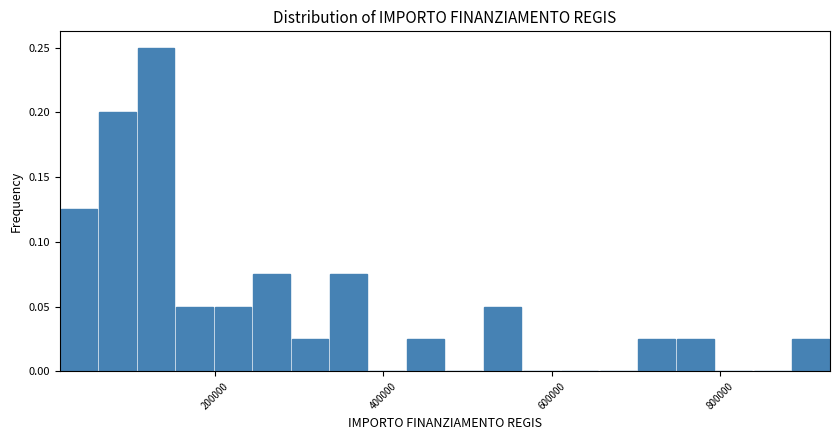

Read against the x-axis, roughly where is the centre of the tallest bar?

120000